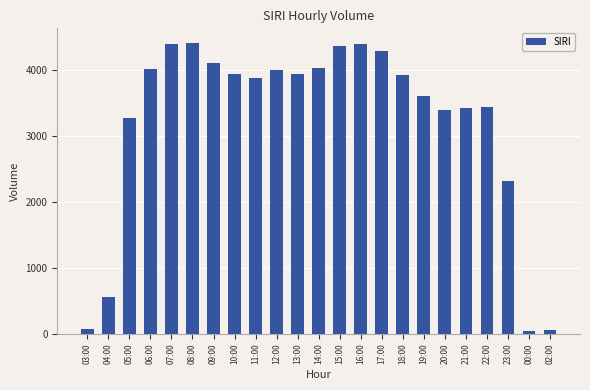

How many data points are less than 3919?

11